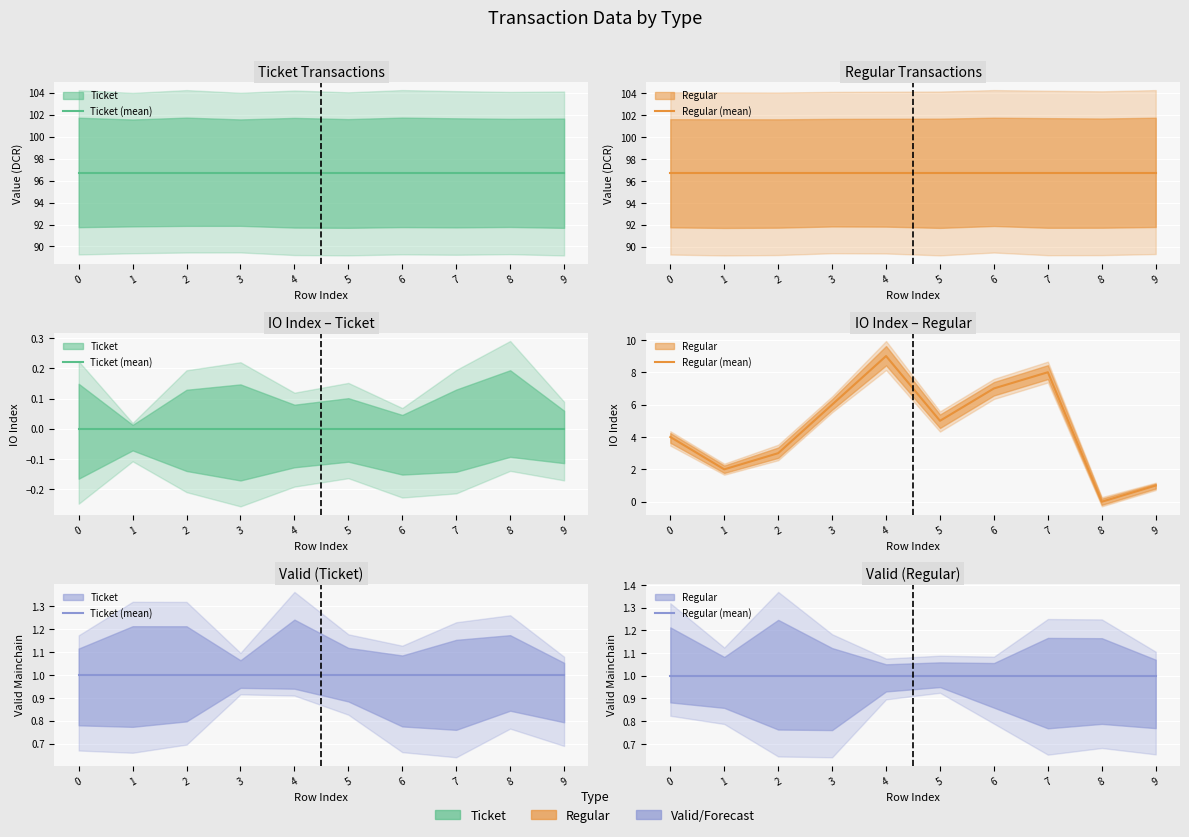

The value of Ticket_io_index at 1 is 0.0. True or false?

True